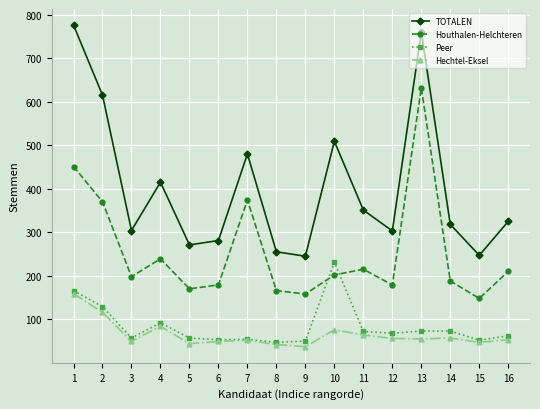

What is the sum of all Peer values?

1336